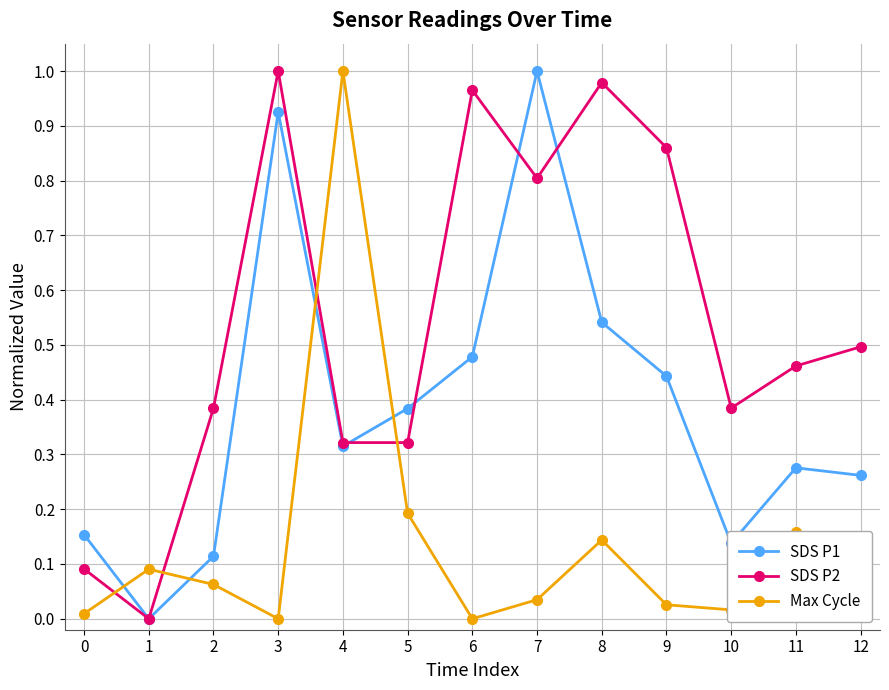

How many lines are shown in the chart?

3